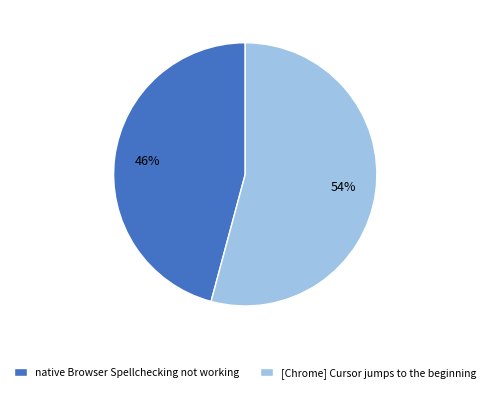

Is it true that [Chrome] Cursor jumps to the beginning is 41% of the pie?

False